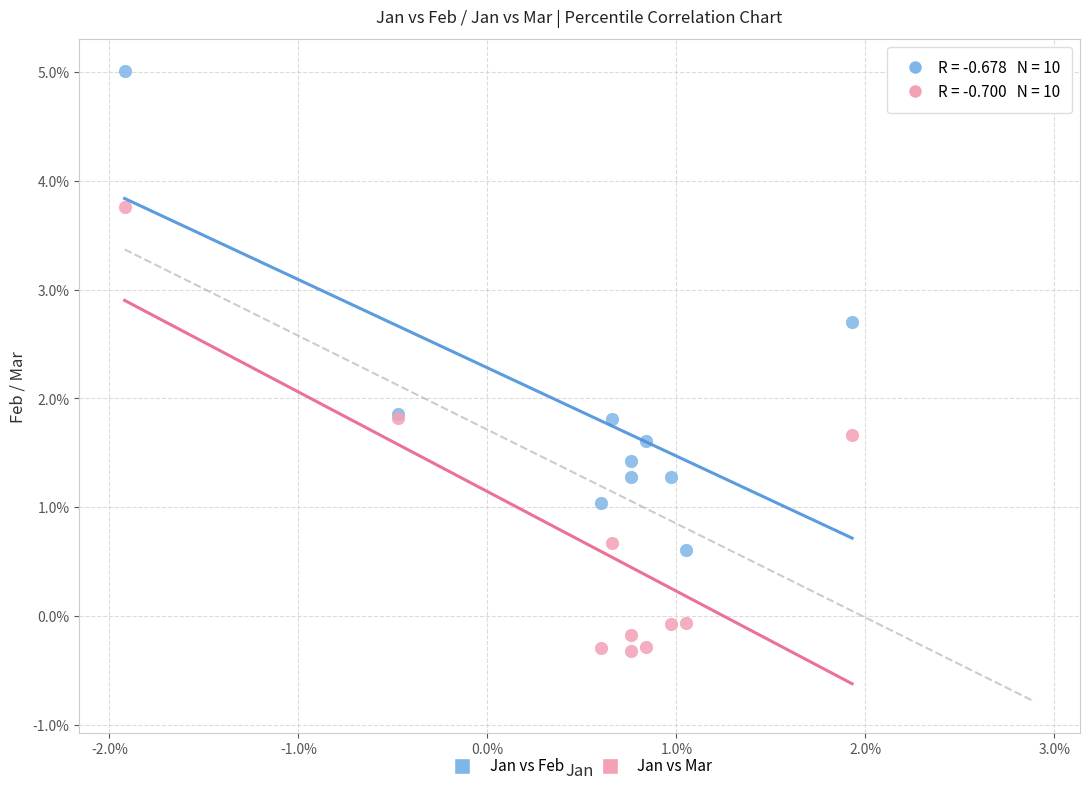

Which series reaches the minimum Y coordinate?

Jan vs Mar